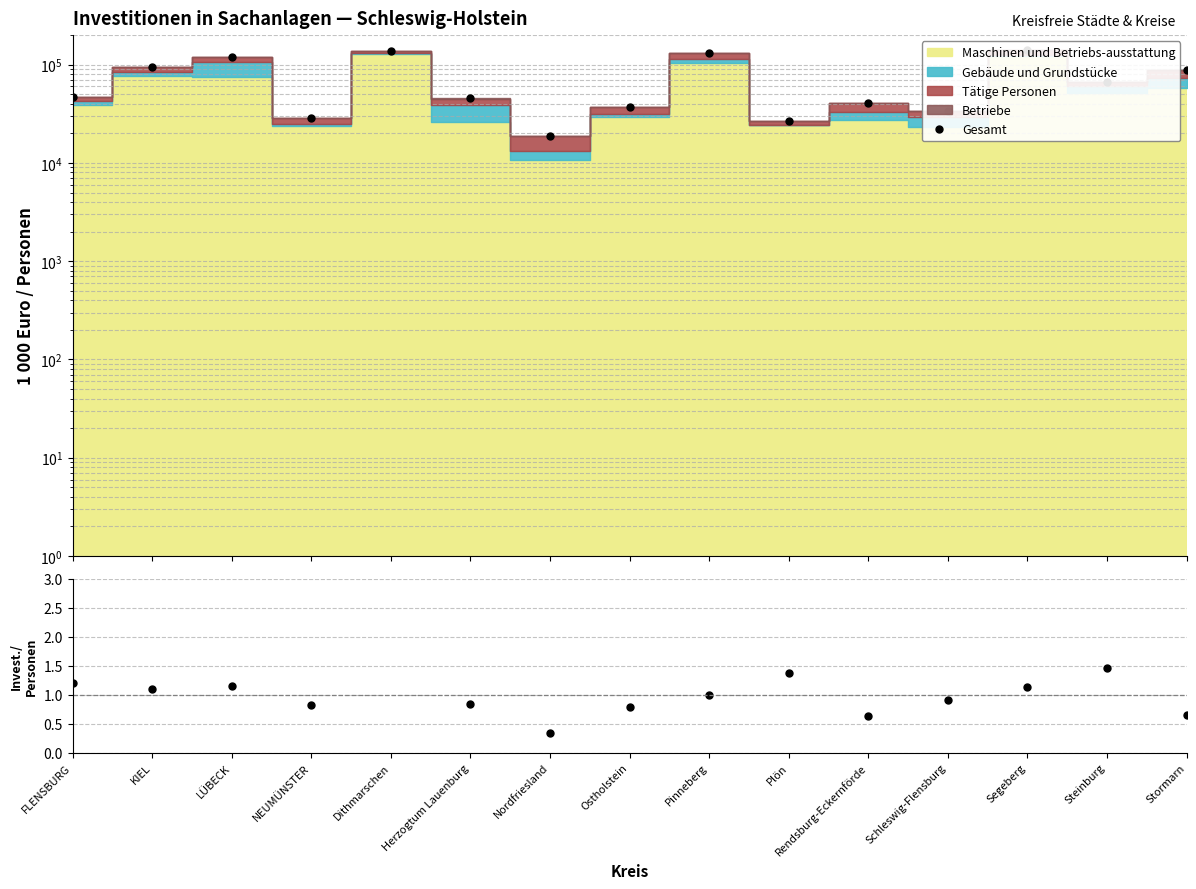

The value of Investitionen / Personen (norm.) at Ostholstein is 0.8. True or false?

True